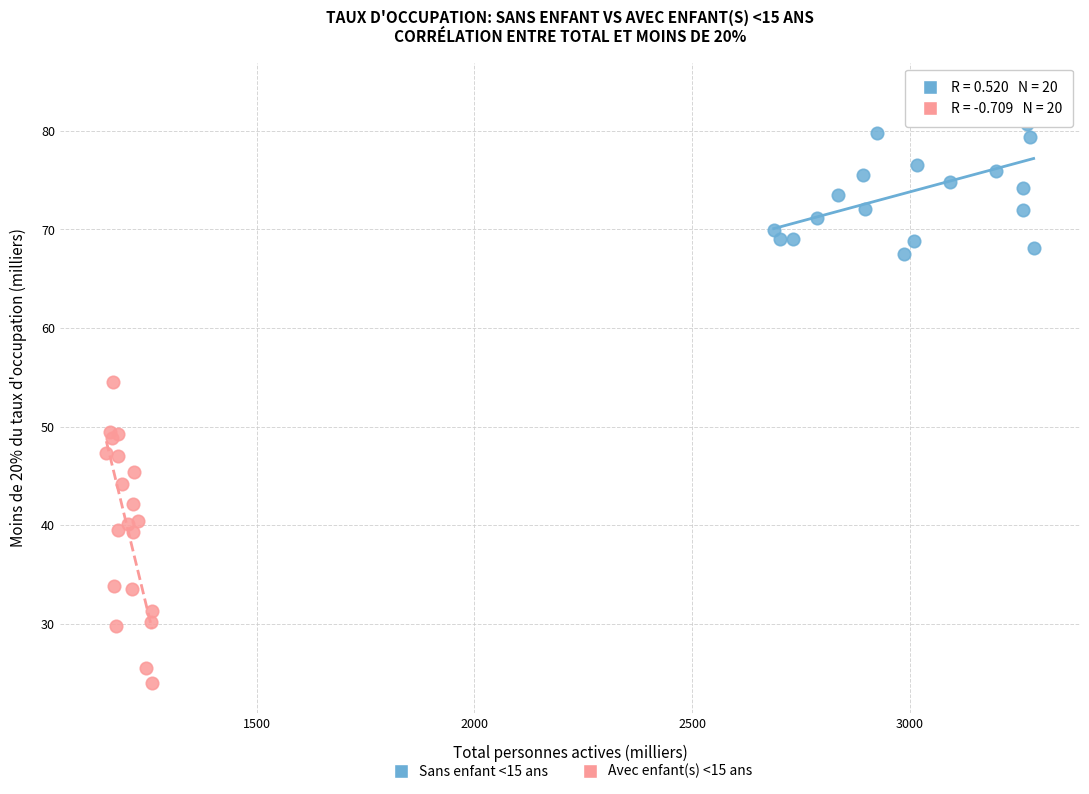

Which series contains the highest Y value?

Sans enfant <15 ans